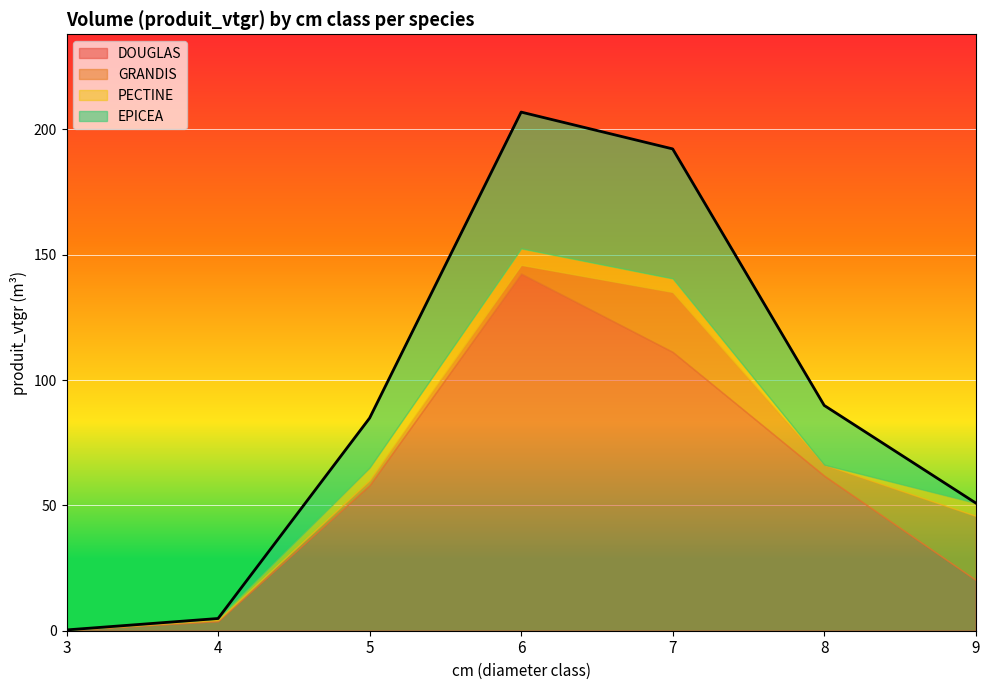

What is the difference between the maximum and minimum values in the PECTINE series?

6.6